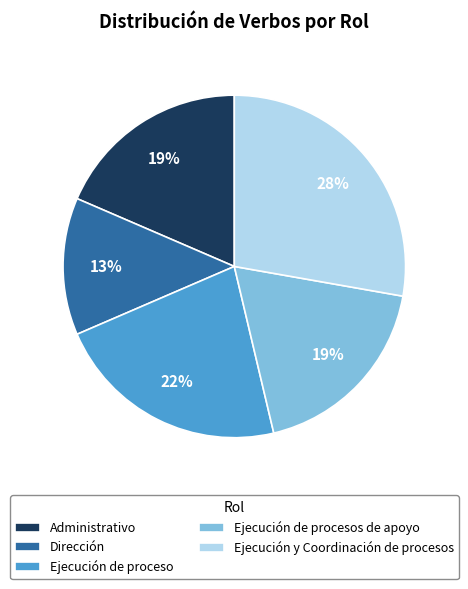

How many slices are in this pie chart?

5